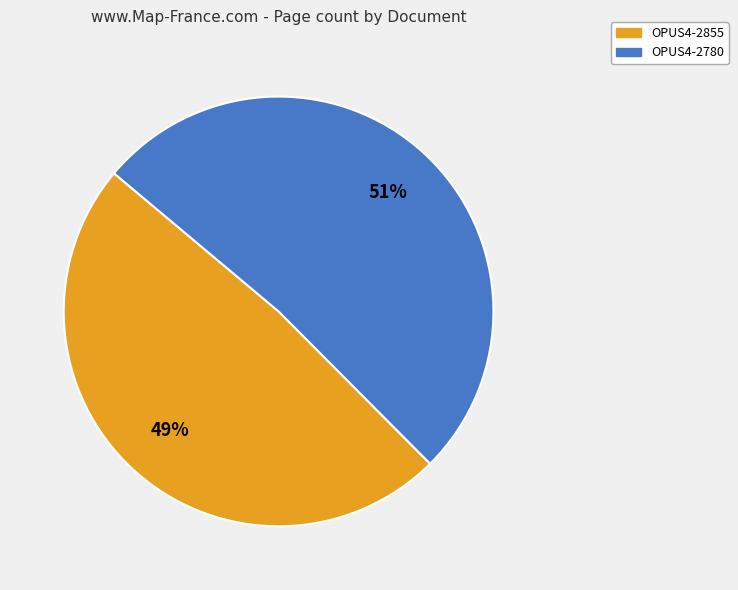

Between OPUS4-2855 and OPUS4-2780, which is larger?

OPUS4-2780